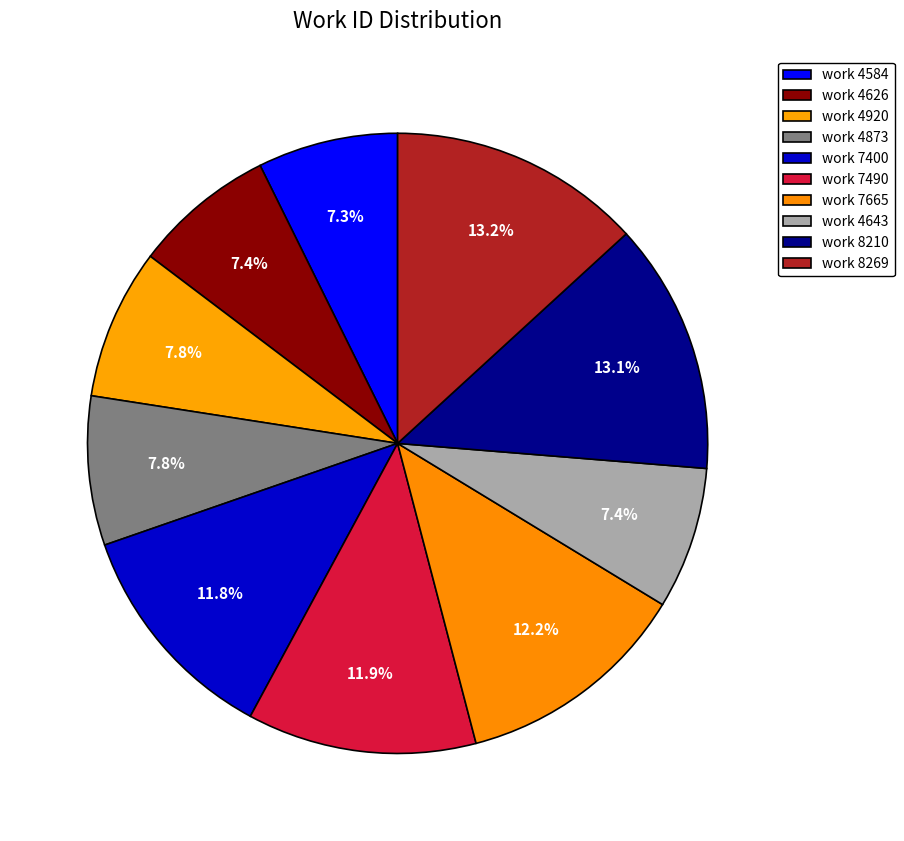

How many segments does this pie chart have?

10